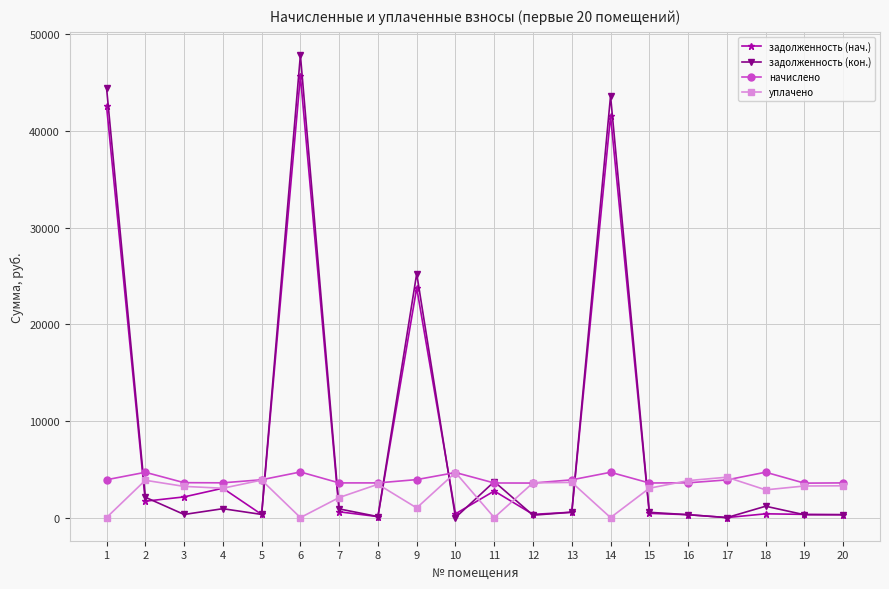

What is the approximate value of задолженность (нач.) at 10?

388.5